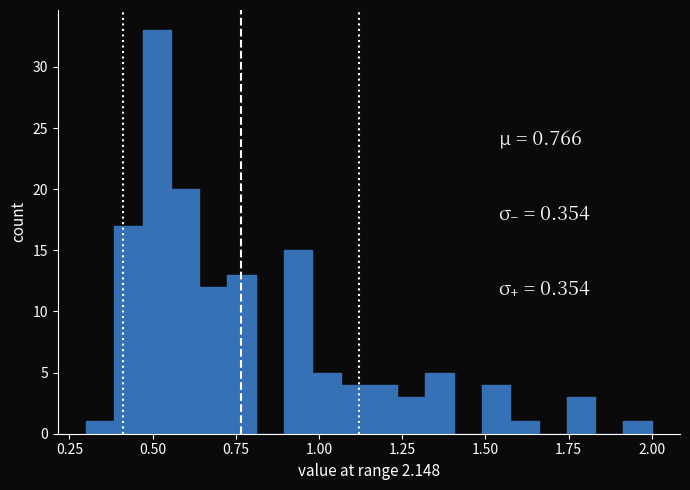

Read against the x-axis, roughly where is the centre of the tallest bar?

0.50